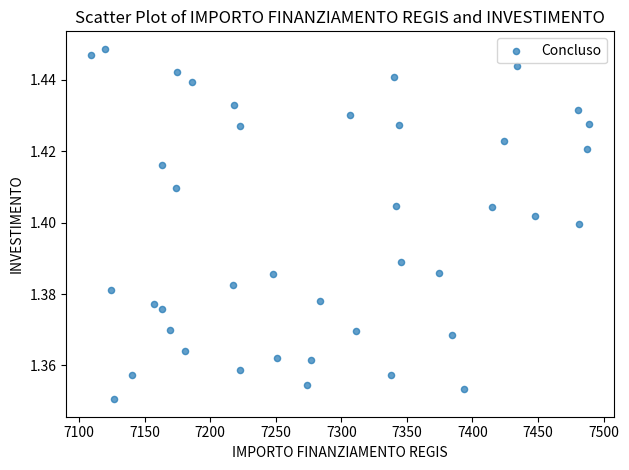

What is the range of X values (max minus min)?

379.7